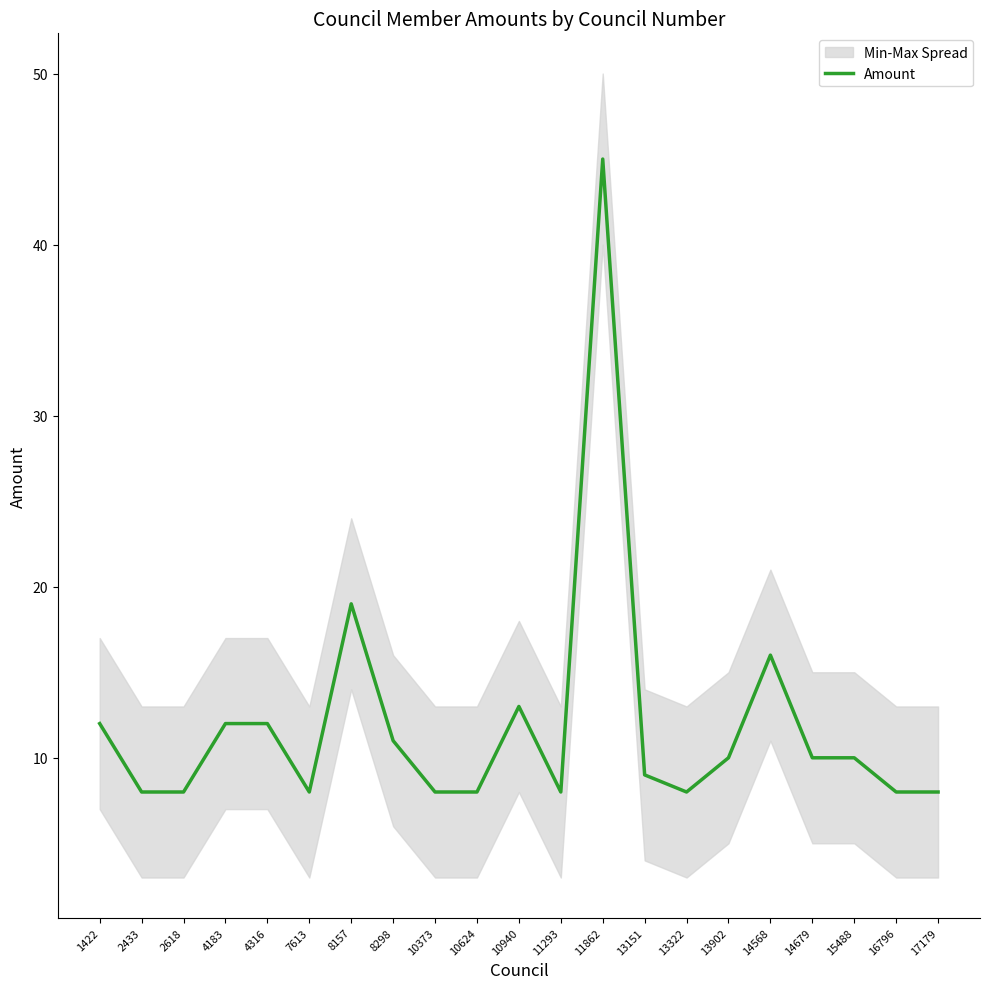

Read the value at 13151, to the nearest 10.

10